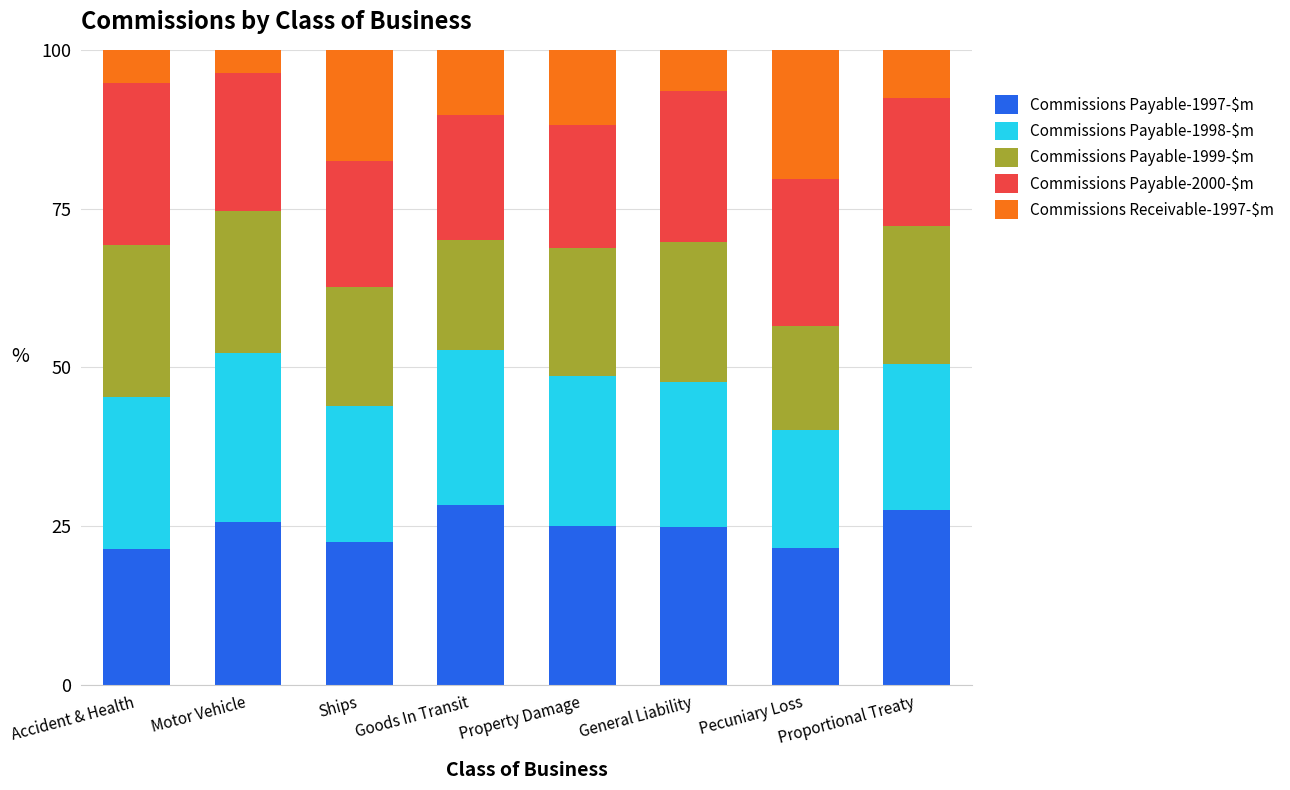

What is the maximum value for Commissions Payable-1997-$m?

28.3